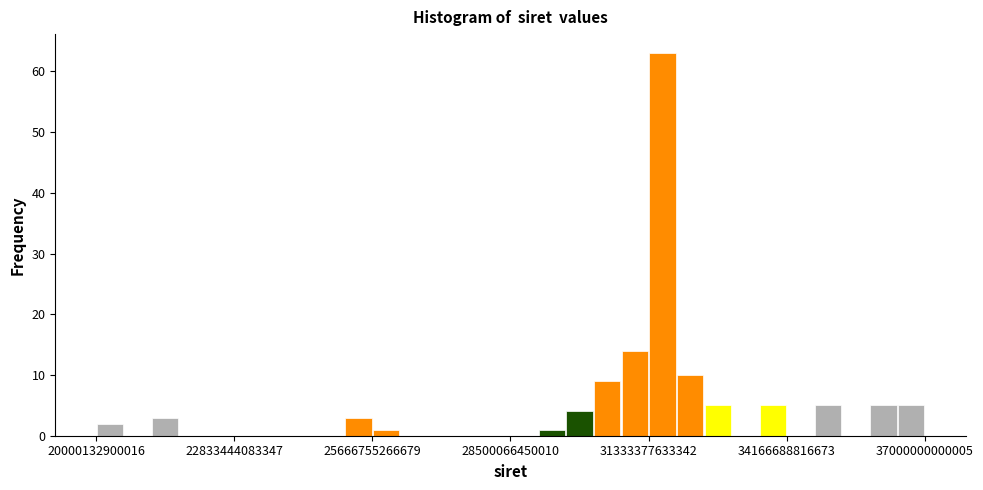

Around what value on the x-axis is the tallest bar? Give the approximate position of its centre, as read against the axis.

31500000000000